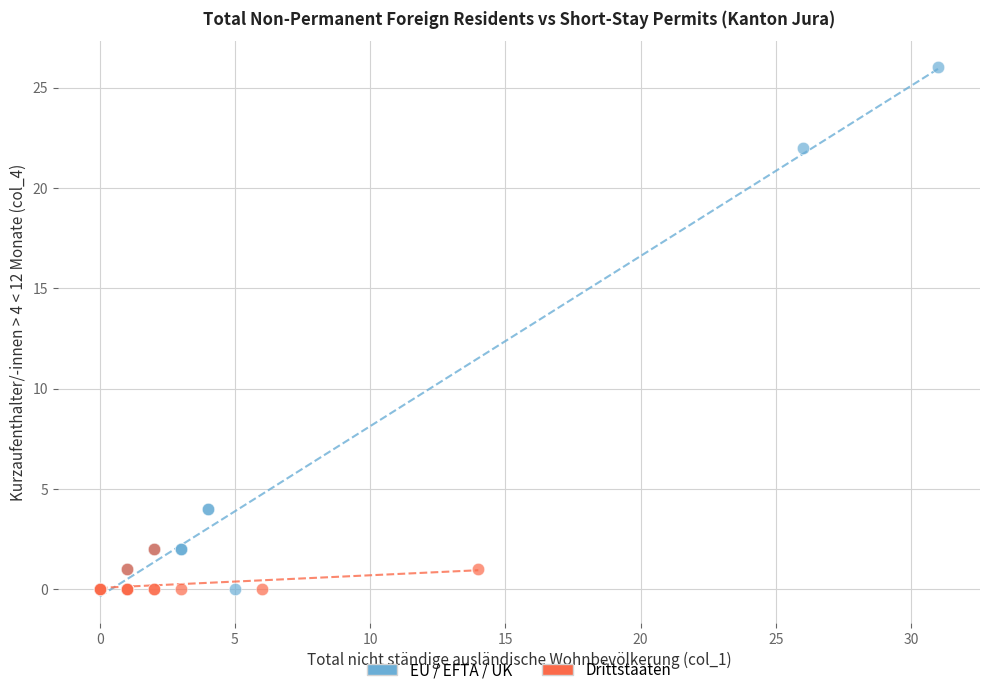

Which series reaches the maximum Y coordinate?

EU / EFTA / UK